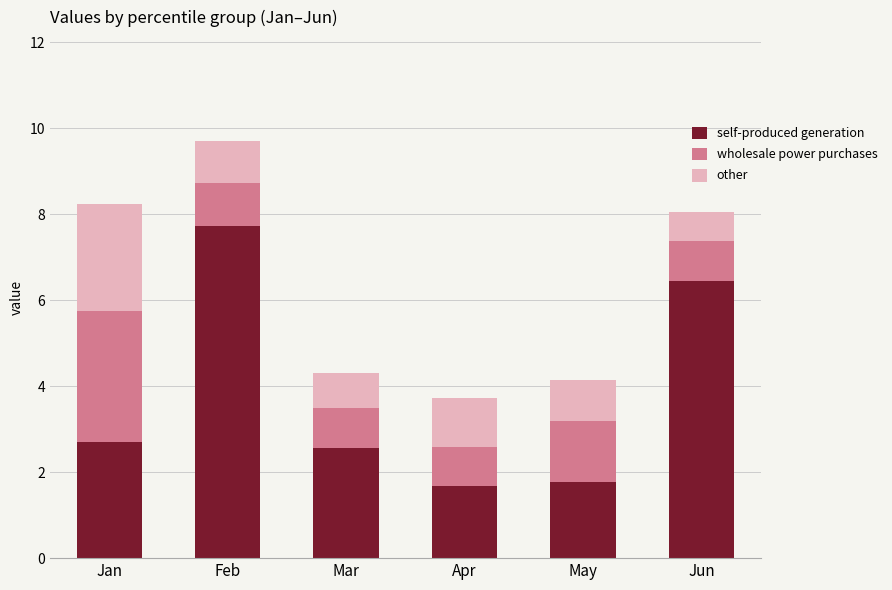

What are all the series names shown in the legend?

self-produced generation, wholesale power purchases, other